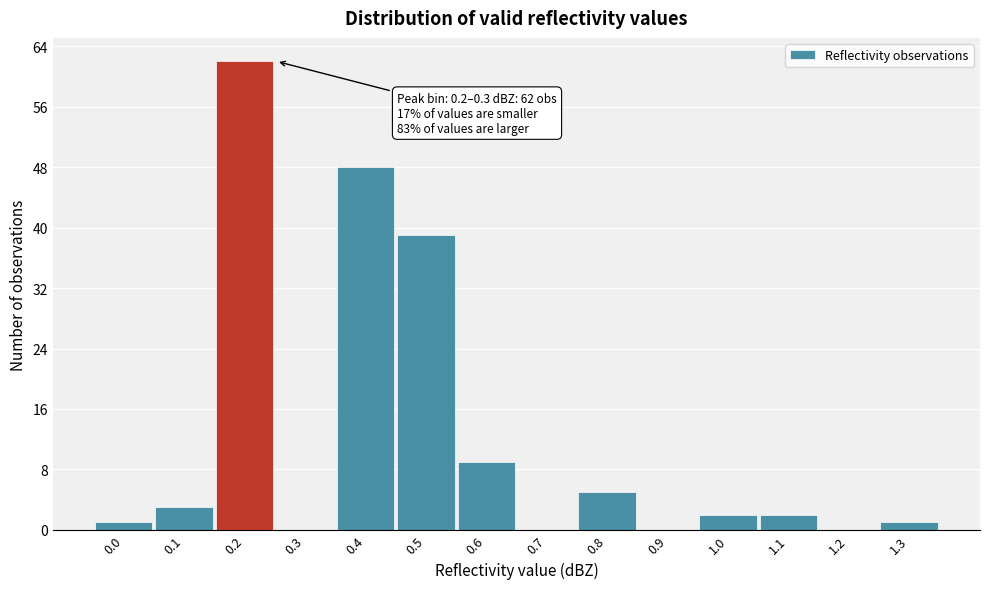

Reading right to left, what are all the values shown in this chart?

1.3=1	1.2=0	1.1=2	1.0=2	0.9=0	0.8=5	0.7=0	0.6=9	0.5=39	0.4=48	0.3=0	0.2=62	0.1=3	0.0=1